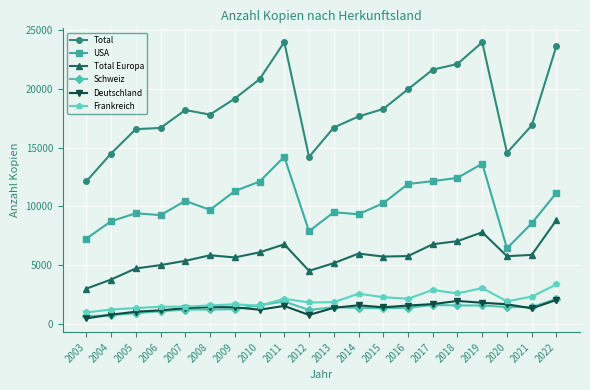

True or false: Deutschland and Total cross at least once.

False